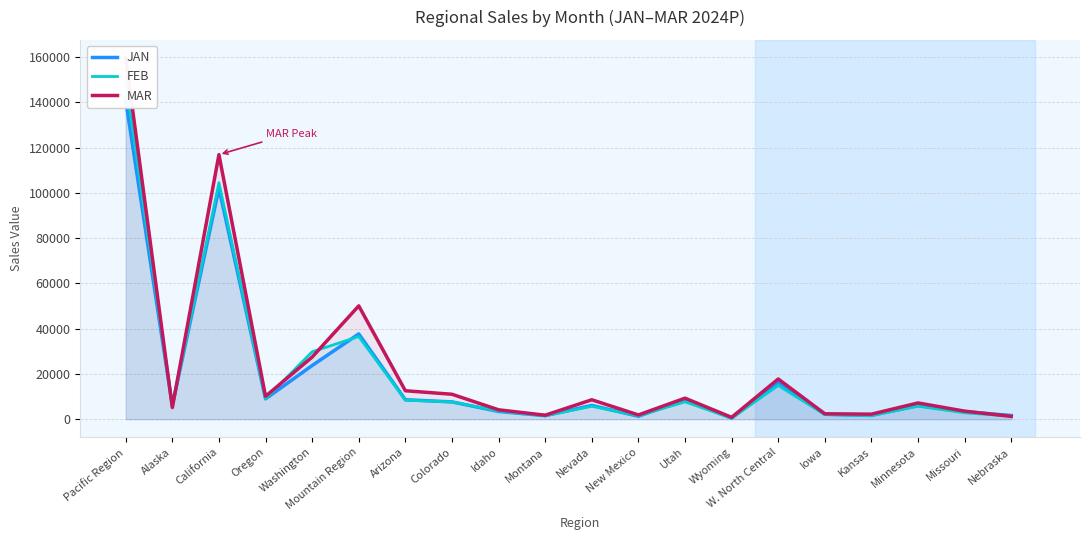

In MAR, how many points are lower than both neighbors (excluding endpoints)?

6